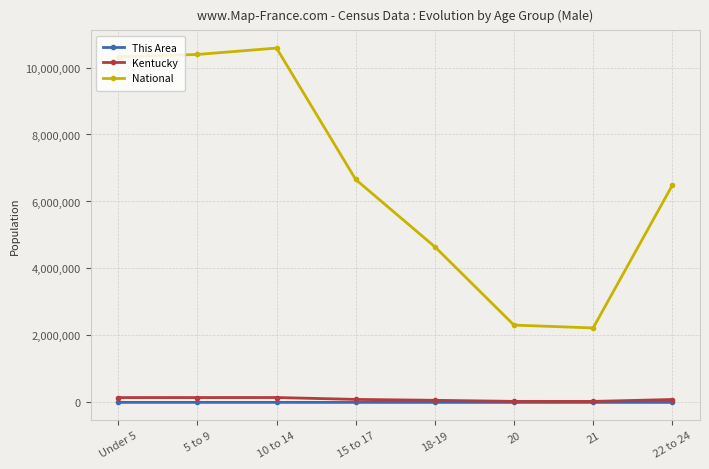

Which series has the largest range (max minus min)?

National